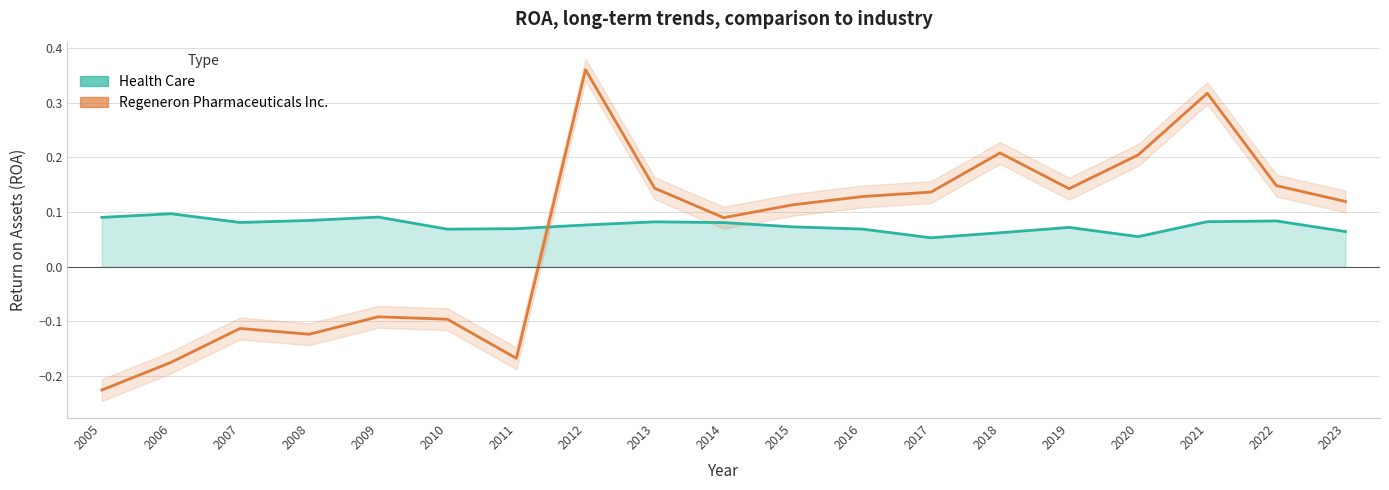

What is the maximum value shown in the chart?

0.4